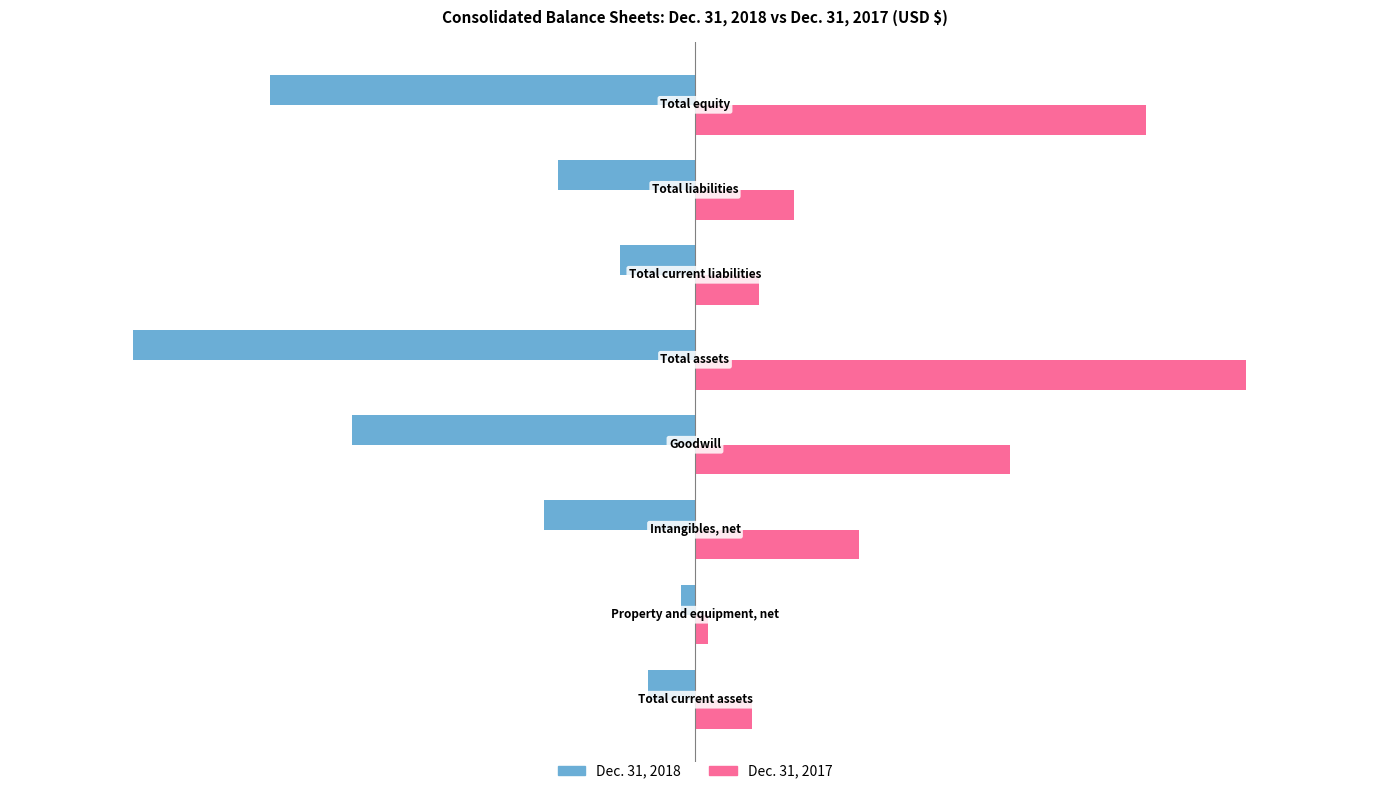

What is the difference between the second highest and second lowest values in the Dec. 31, 2018 series?

2646795